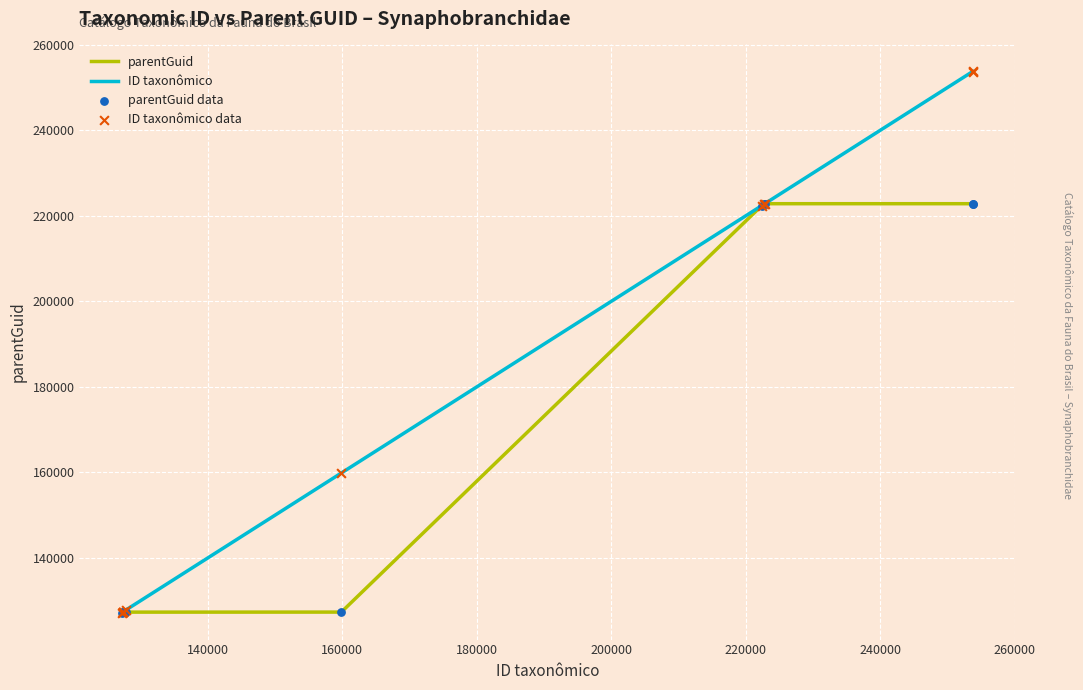

Which series has the largest total across all categories?

ID taxonômico